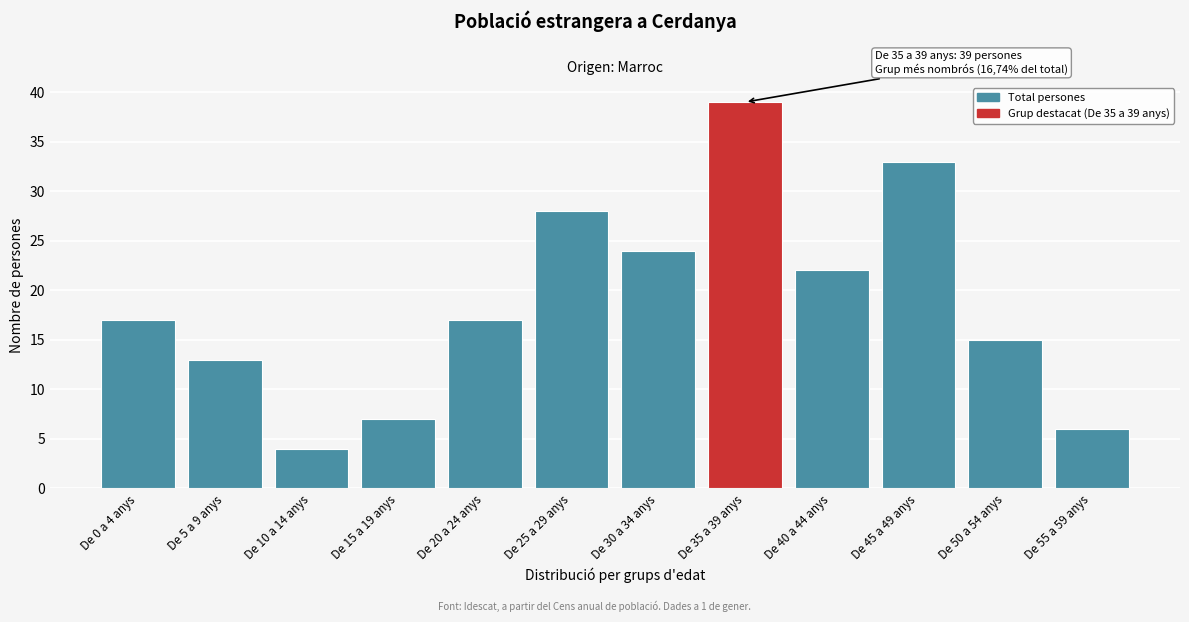

Reading left to right, what are all the values shown in this chart?

17	13	4	7	17	28	24	39	22	33	15	6